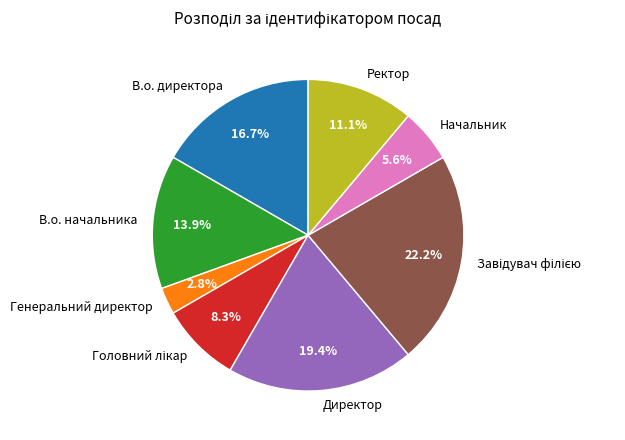

Which category has the smallest portion of the pie?

Генеральний директор